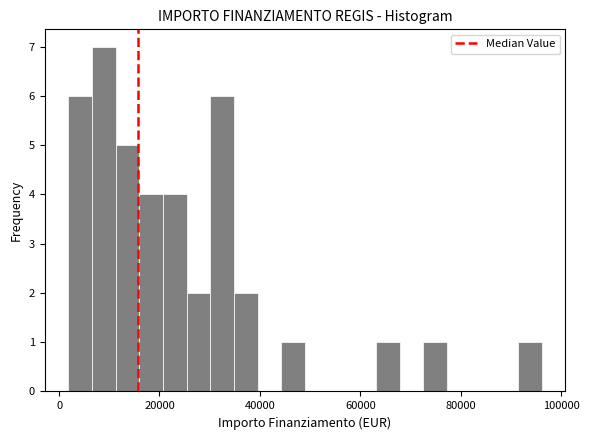

Around what value on the x-axis is the tallest bar? Give the approximate position of its centre, as read against the axis.

8000